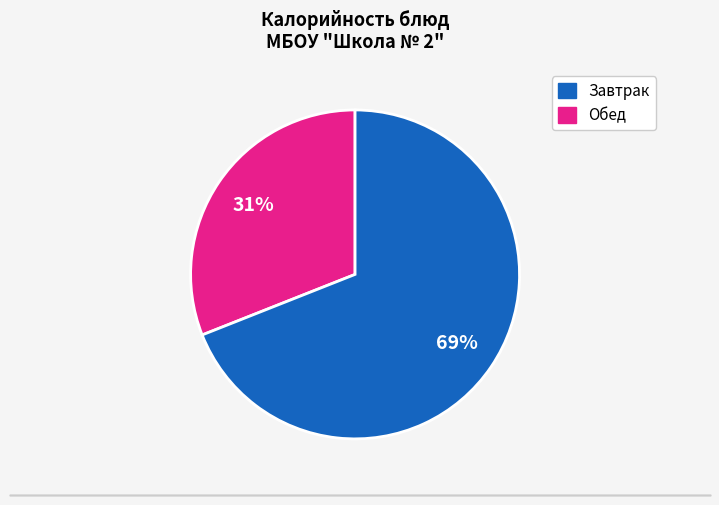

To the nearest percent, what is the average slice percentage?

50%